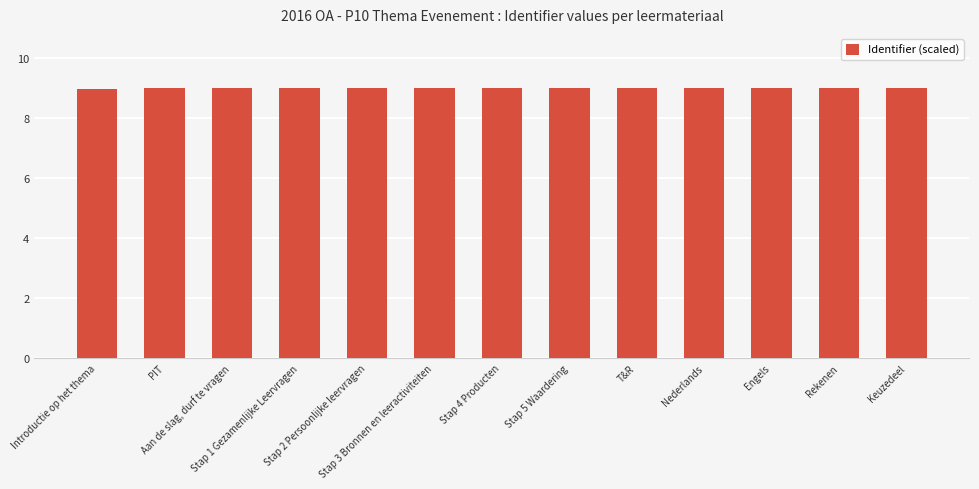

Count the number of data series in this chart.

1